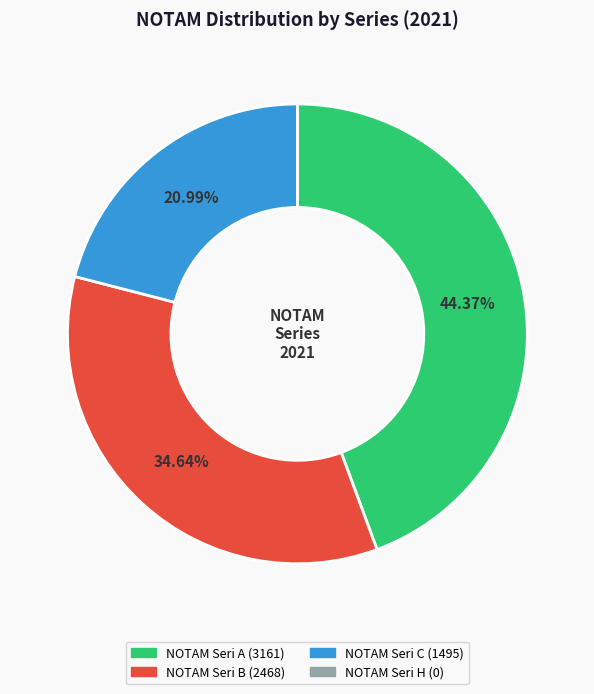

Does NOTAM Seri A account for over 50% of the chart?

No